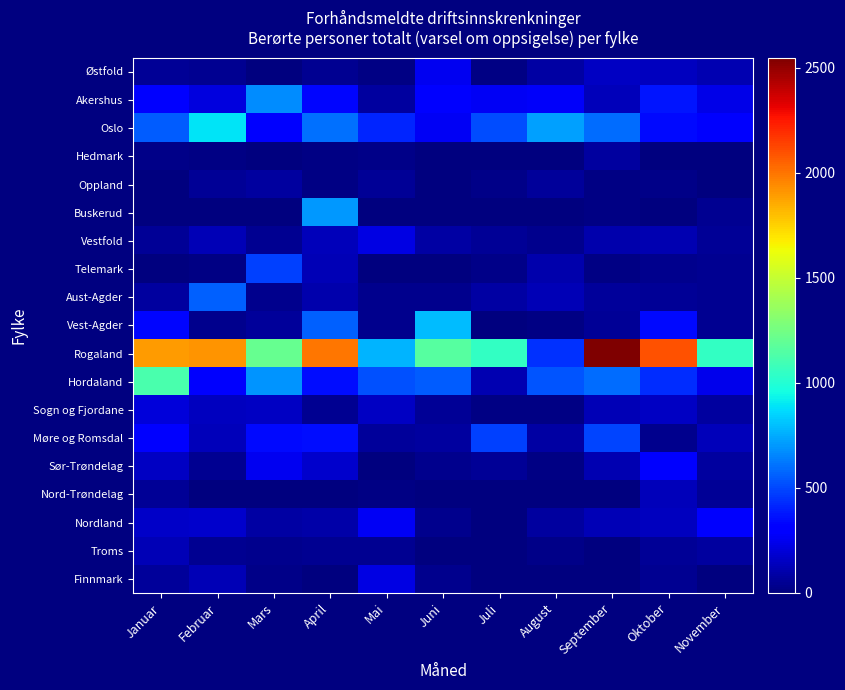

Reading left to right, transcribe all the data shown in this chart.

Østfold: Januar=57	Februar=42	Mars=0	April=43	Mai=14	Juni=258	Juli=14	August=89	September=151	Oktober=147	November=118
Akershus: Januar=299	Februar=213	Mars=673	April=337	Mai=75	Juni=292	Juli=268	August=275	September=139	Oktober=374	November=235
Oslo: Januar=549	Februar=886	Mars=294	April=600	Mai=413	Juni=263	Juli=512	August=721	September=588	Oktober=344	November=288
Hedmark: Januar=21	Februar=10	Mars=0	April=15	Mai=25	Juni=0	Juli=0	August=0	September=78	Oktober=0	November=0
Oppland: Januar=0	Februar=58	Mars=74	April=11	Mai=56	Juni=0	Juli=25	August=60	September=17	Oktober=26	November=0
Buskerud: Januar=0	Februar=0	Mars=0	April=700	Mai=0	Juni=0	Juli=0	August=0	September=13	Oktober=0	November=40
Vestfold: Januar=55	Februar=123	Mars=42	April=131	Mai=227	Juni=88	Juli=55	August=37	September=104	Oktober=116	November=59
Telemark: Januar=0	Februar=15	Mars=478	April=127	Mai=0	Juni=0	Juli=23	August=100	September=11	Oktober=37	November=45
Aust-Agder: Januar=71	Februar=562	Mars=31	April=106	Mai=36	Juni=35	Juli=84	August=121	September=68	Oktober=58	November=49
Vest-Agder: Januar=335	Februar=36	Mars=63	April=560	Mai=35	Juni=793	Juli=0	August=15	September=51	Oktober=347	November=45
Rogaland: Januar=1901	Februar=1917	Mars=1212	April=1996	Mai=768	Juni=1163	Juli=1052	August=439	September=2548	Oktober=2099	November=1052
Hordaland: Januar=1120	Februar=287	Mars=688	April=356	Mai=525	Juni=551	Juli=119	August=529	September=593	Oktober=437	November=241
Sogn og Fjordane: Januar=204	Februar=149	Mars=155	April=40	Mai=153	Juni=56	Juli=15	August=16	September=129	Oktober=150	November=70
Møre og Romsdal: Januar=297	Februar=134	Mars=340	April=351	Mai=65	Juni=75	Juli=487	August=82	September=495	Oktober=35	November=135
Sør-Trøndelag: Januar=151	Februar=43	Mars=252	April=178	Mai=0	Juni=30	Juli=55	August=10	September=115	Oktober=316	November=73
Nord-Trøndelag: Januar=52	Februar=0	Mars=0	April=0	Mai=11	Juni=0	Juli=0	August=0	September=0	Oktober=131	November=50
Nordland: Januar=167	Februar=173	Mars=85	April=95	Mai=263	Juni=39	Juli=0	August=71	September=120	Oktober=140	November=280
Troms: Januar=128	Februar=44	Mars=32	April=45	Mai=46	Juni=0	Juli=0	August=23	September=0	Oktober=54	November=75
Finnmark: Januar=68	Februar=120	Mars=25	April=0	Mai=219	Juni=33	Juli=0	August=0	September=0	Oktober=46	November=0